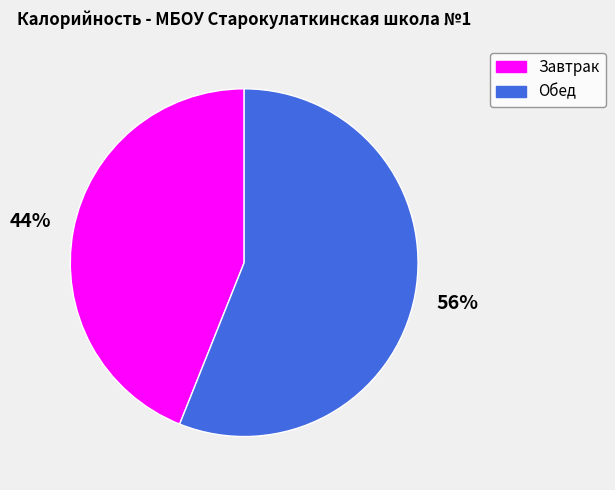

To the nearest percent, what is the combined percentage of Завтрак and Обед?

100%